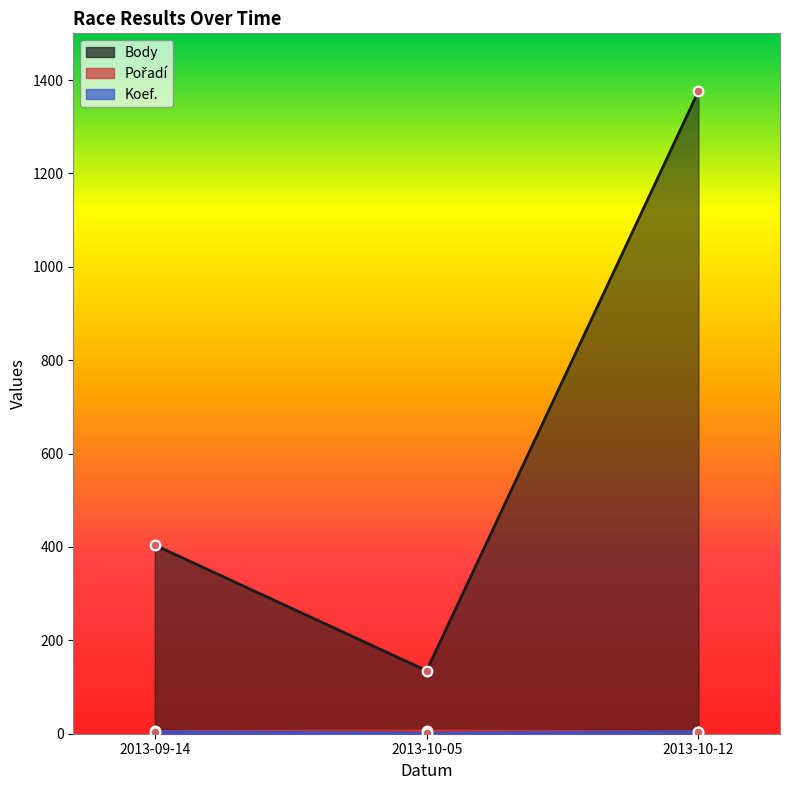

Rank the categories by Koef. value from lowest to highest.

2013-10-05, 2013-09-14, 2013-10-12